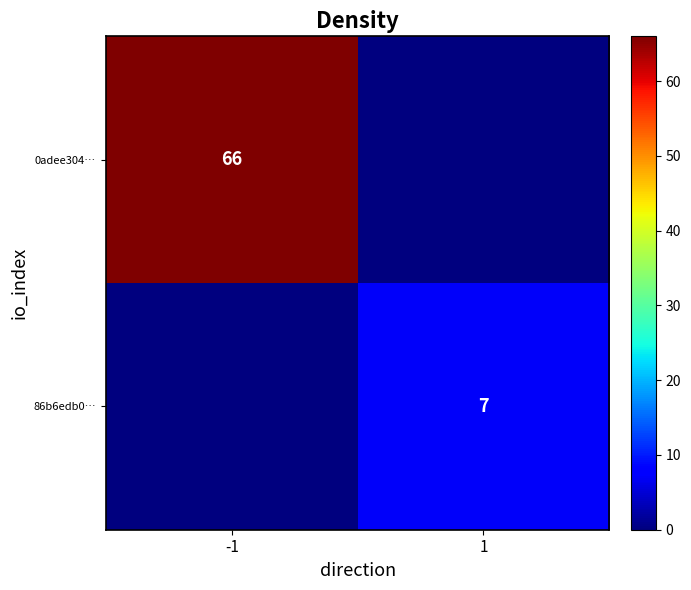

The 86b6edb0… series shows 3 at 1. True or false?

False